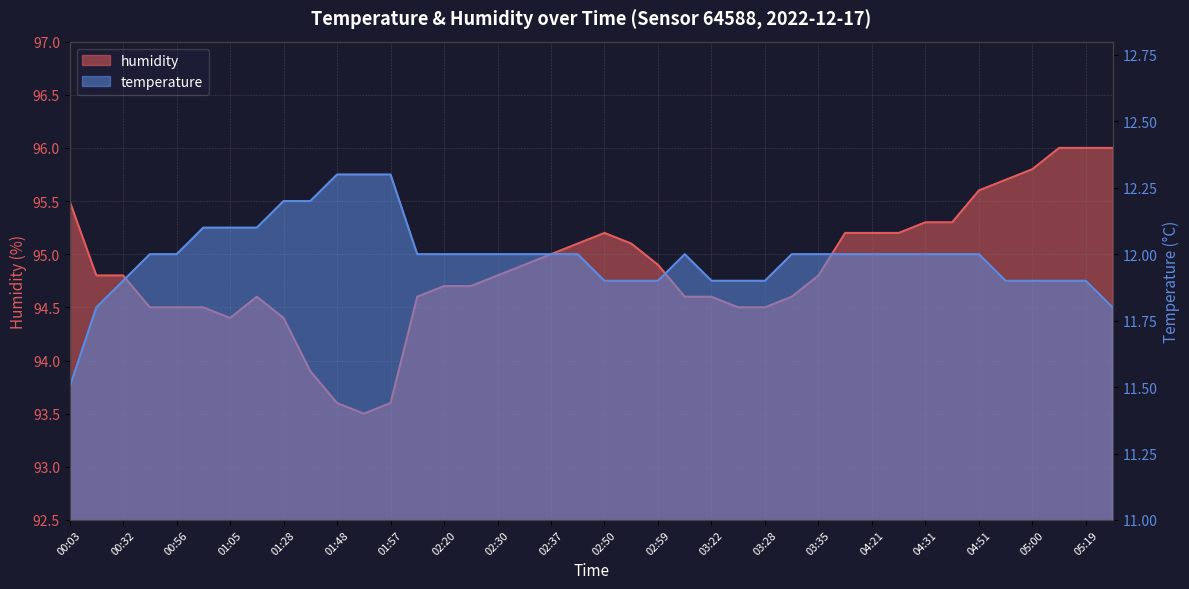

Does the chart display data point markers on the line(s)?

No